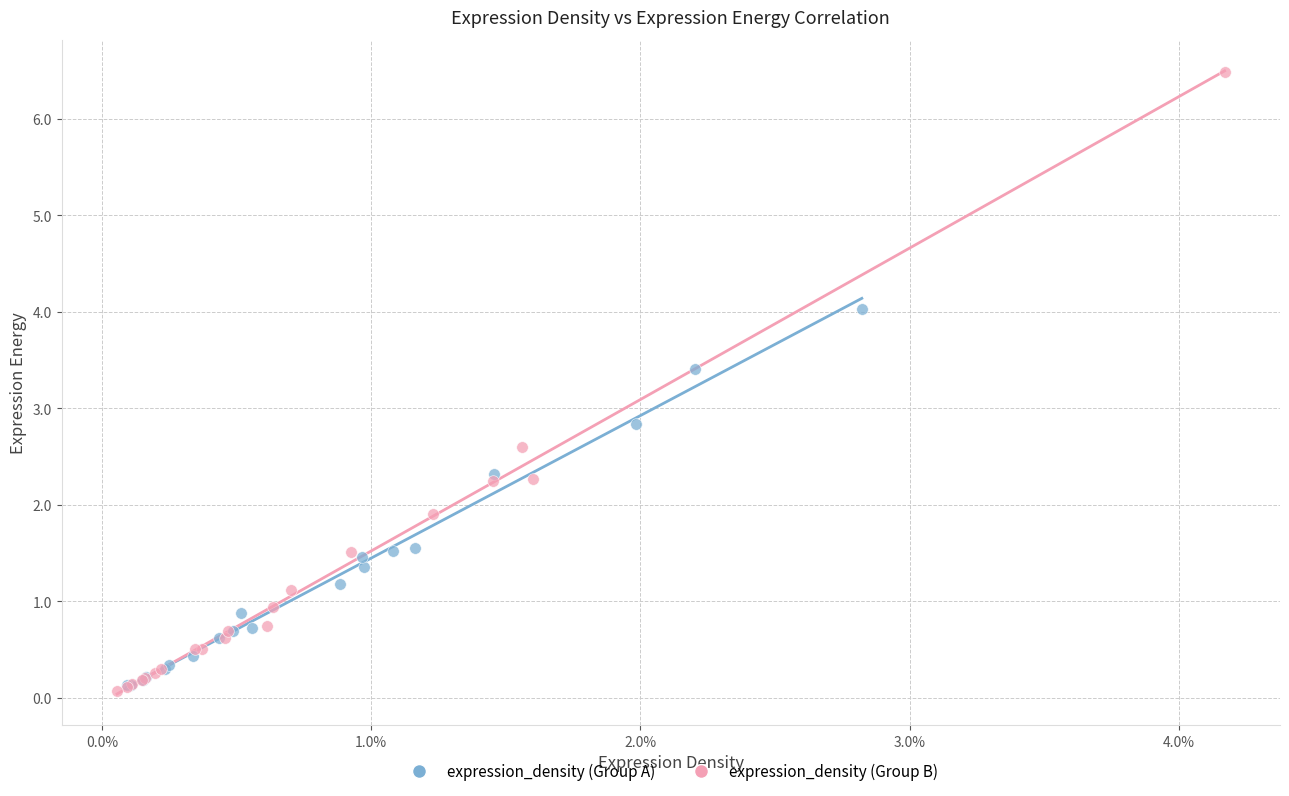

Which series has the widest spread of Y values?

expression_density (Group B)